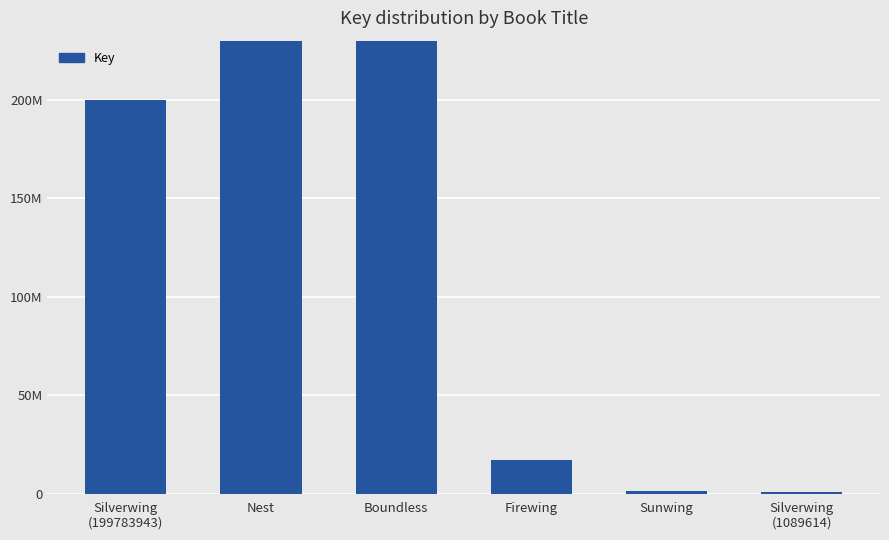

The value at Silverwing
(1089614) is 403259. True or false?

False